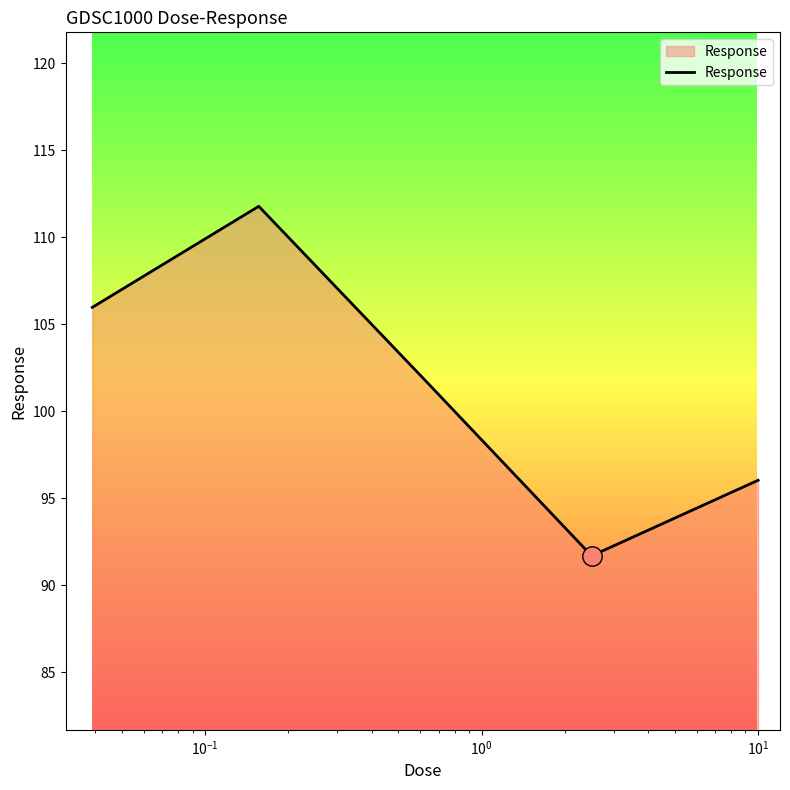

Reading left to right, extract all data points from this chart.

106.0	111.8	101.8	91.7	96.0